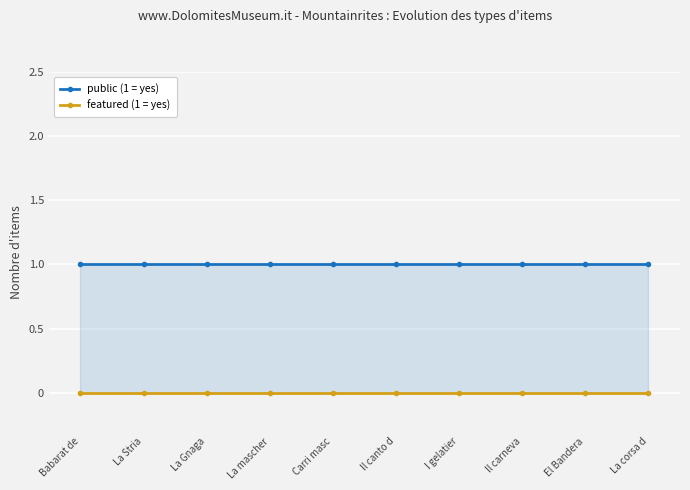

How many series are shown in this chart?

2